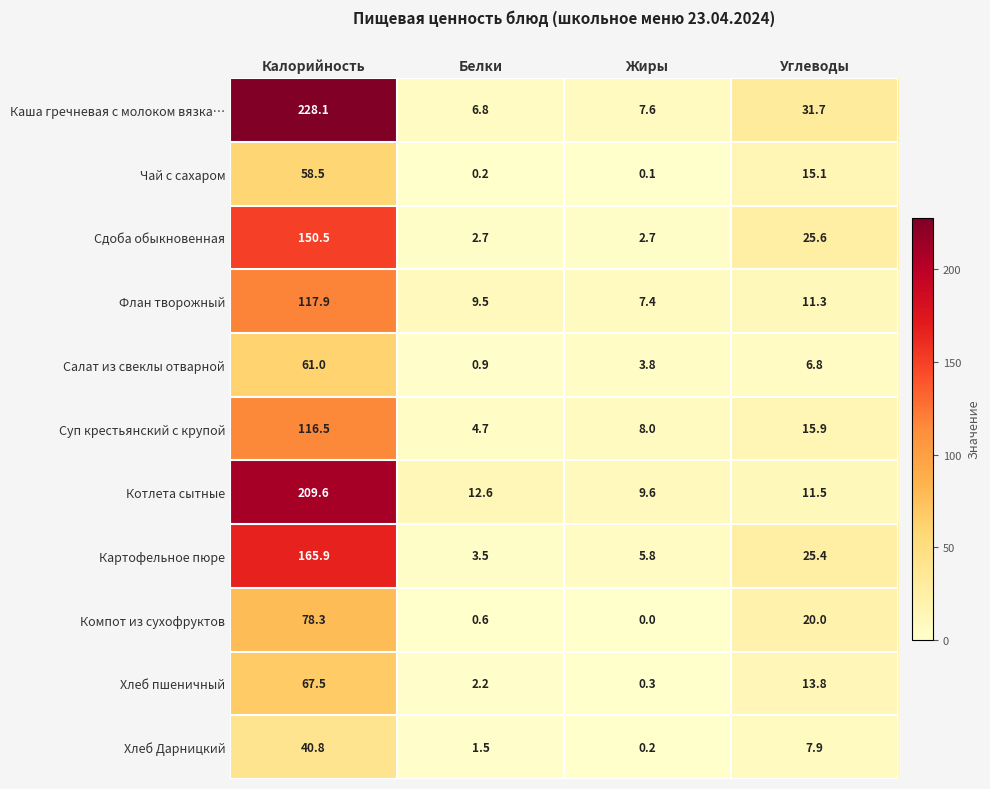

At which category is the sum across all series the highest?

Калорийность